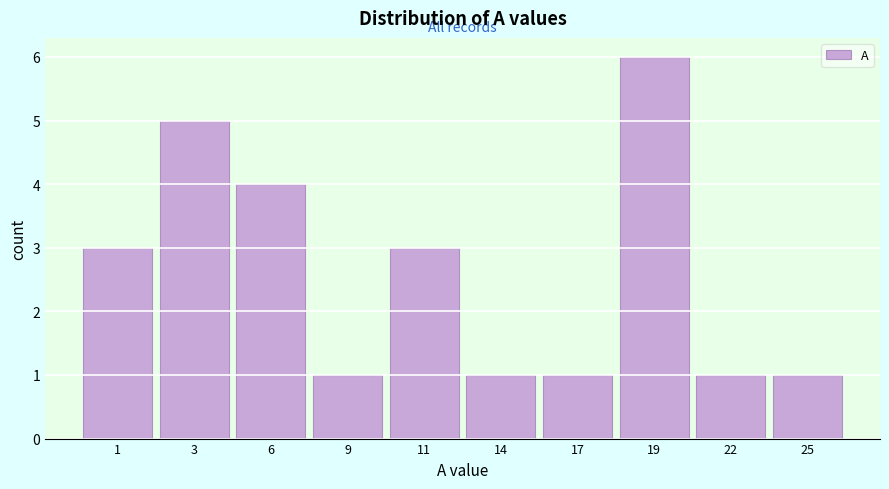

Reading left to right, list all the values displayed in this chart.

3	5	4	1	3	1	1	6	1	1